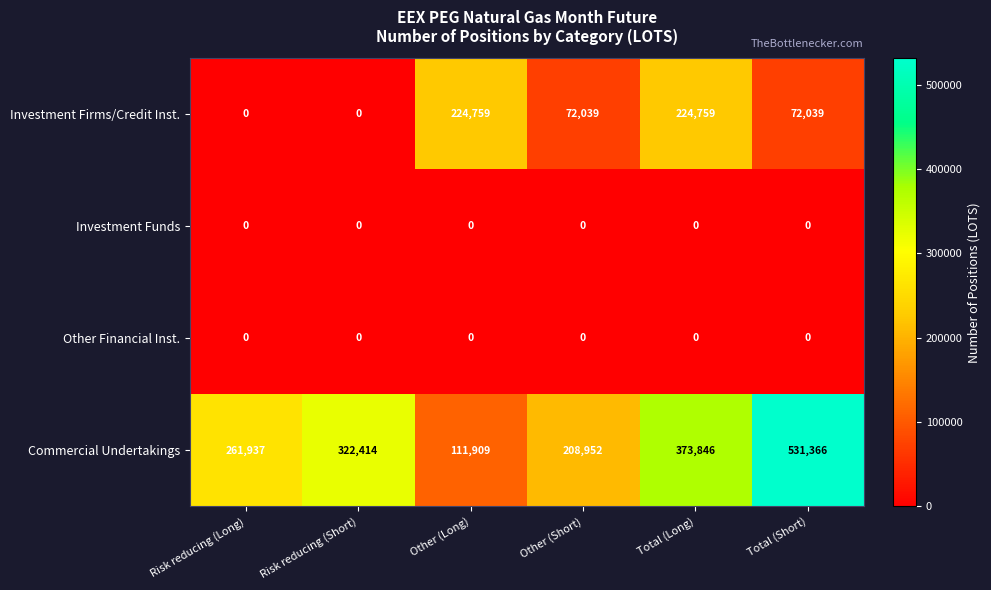

Reading left to right, list all the values displayed in this chart.

Investment Firms/Credit Inst.: 0	0	224759	72039	224759	72039
Investment Funds: 0	0	0	0	0	0
Other Financial Inst.: 0	0	0	0	0	0
Commercial Undertakings: 261937	322414	111909	208952	373846	531366